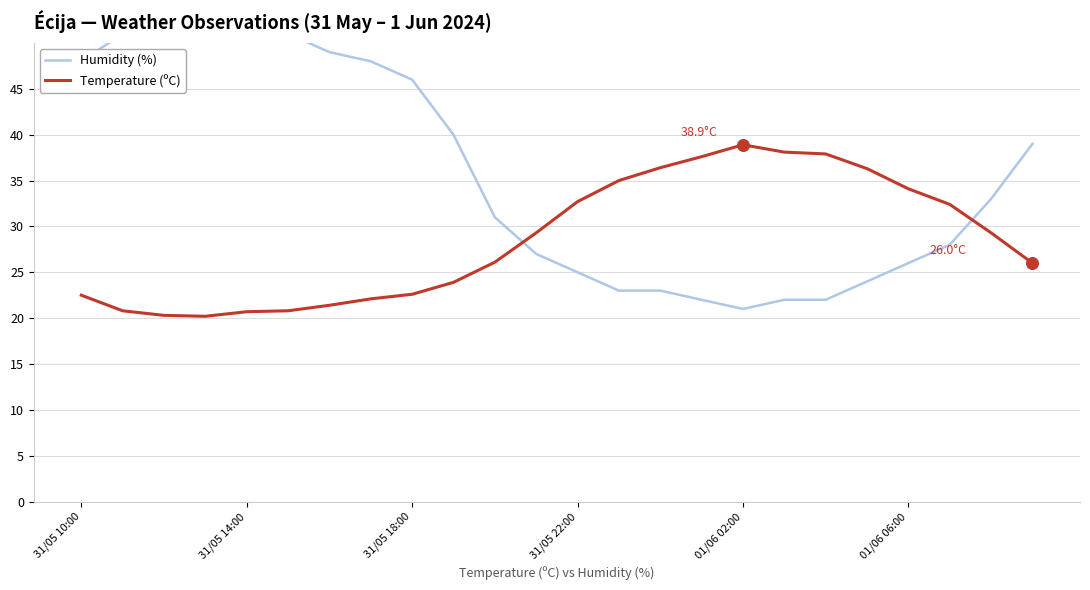

Which series has the largest total across all categories?

Humidity (%)